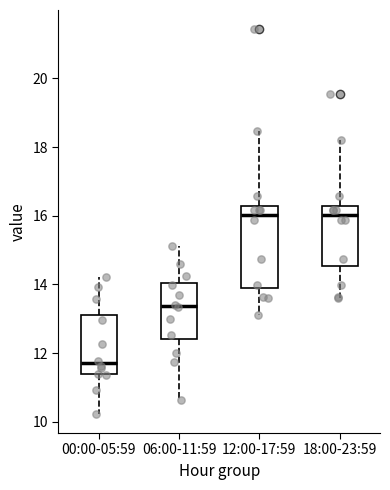

Where does the lower whisker of the box for 18:00-23:59 end on the y-axis? The values are not printed on the chart, so give them approximately, as read against the axis.

13.6